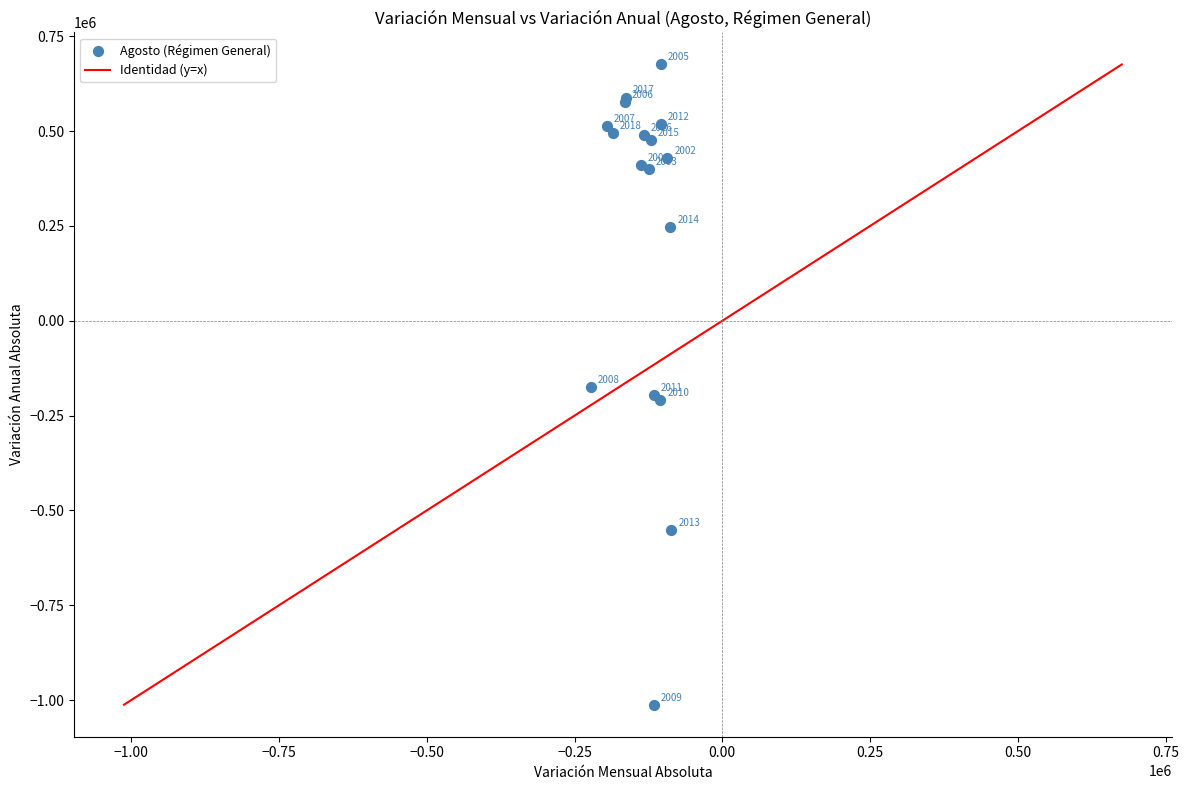

What Y value in the scatter plot is closest to -168149?

-173736.8